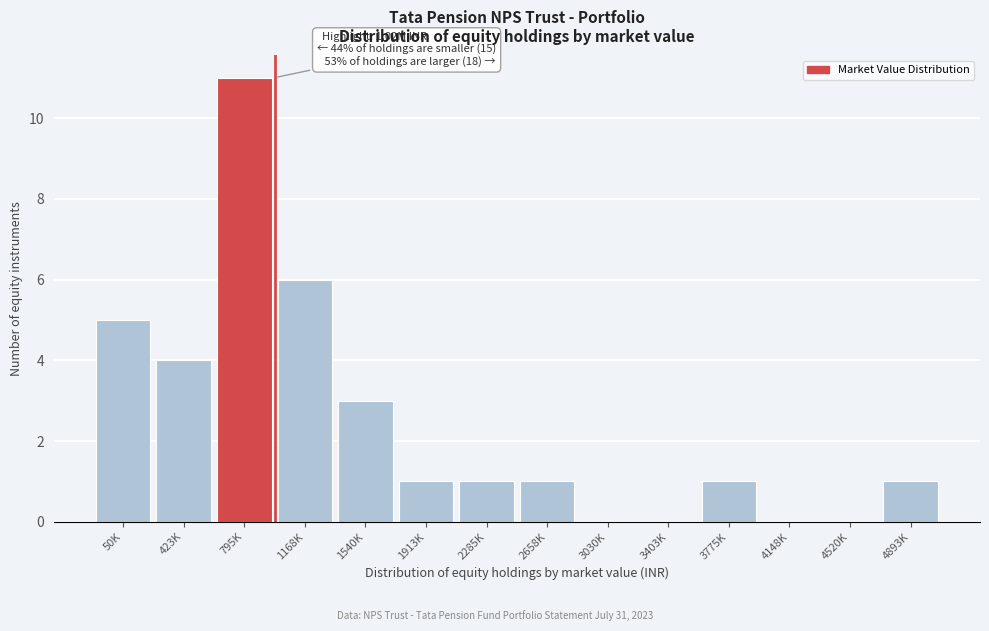

Reading right to left, extract all data points from this chart.

4893K=1	4520K=0	4148K=0	3775K=1	3403K=0	3030K=0	2658K=1	2285K=1	1913K=1	1540K=3	1168K=6	795K=11	423K=4	50K=5